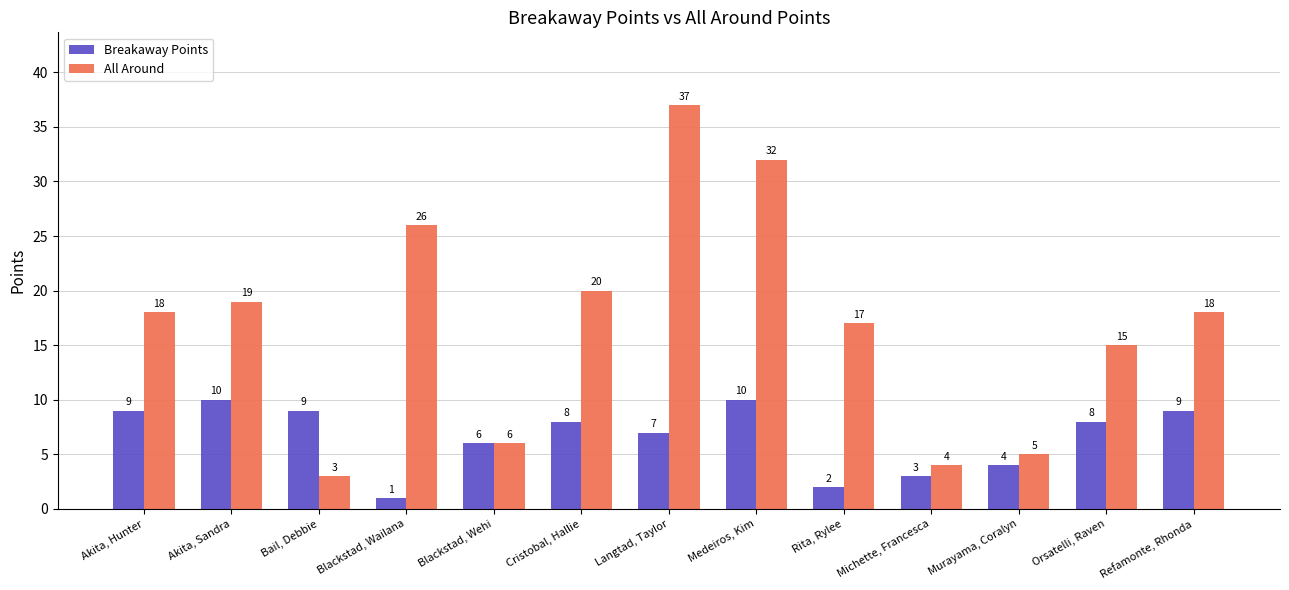

What is the lowest value of the Breakaway Points series?

1